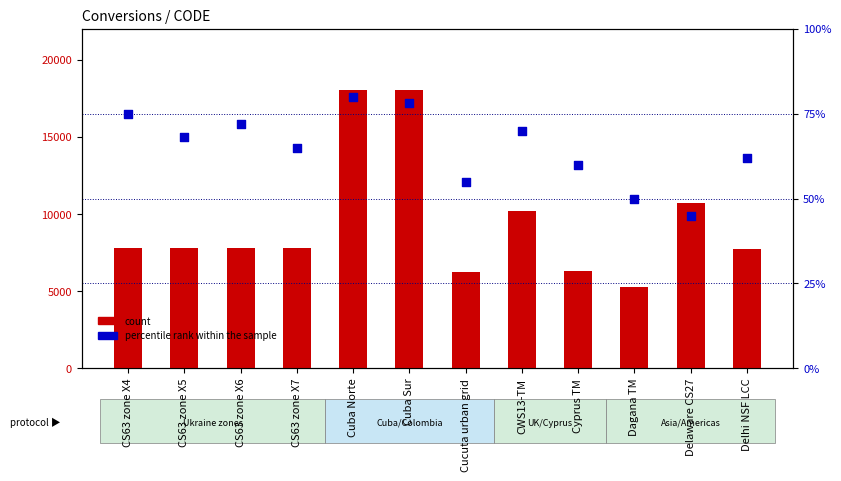

Which series has the largest Y range (max minus min)?

count